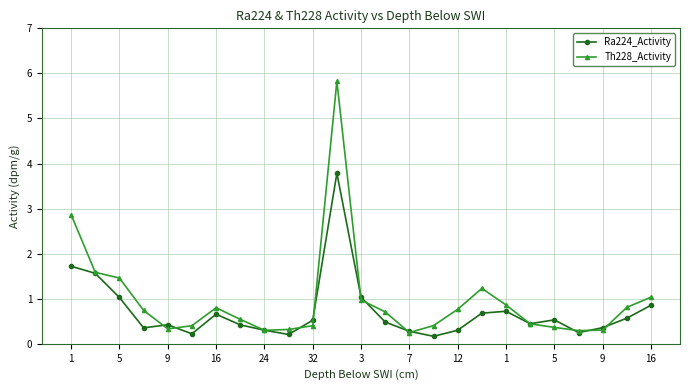

What is the value of the Th228_Activity point at the 16th from the left?

0.4